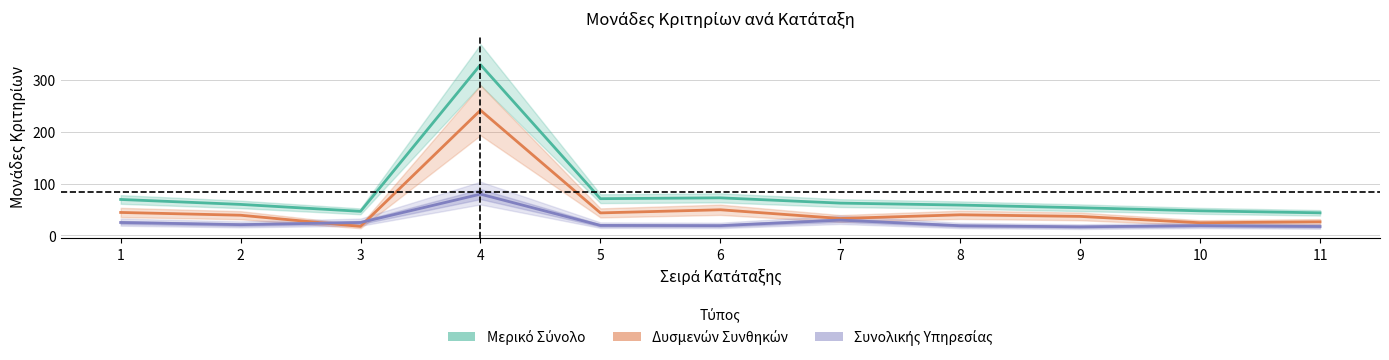

How many values in the Συνολικής Υπηρεσίας series are below 19?

5